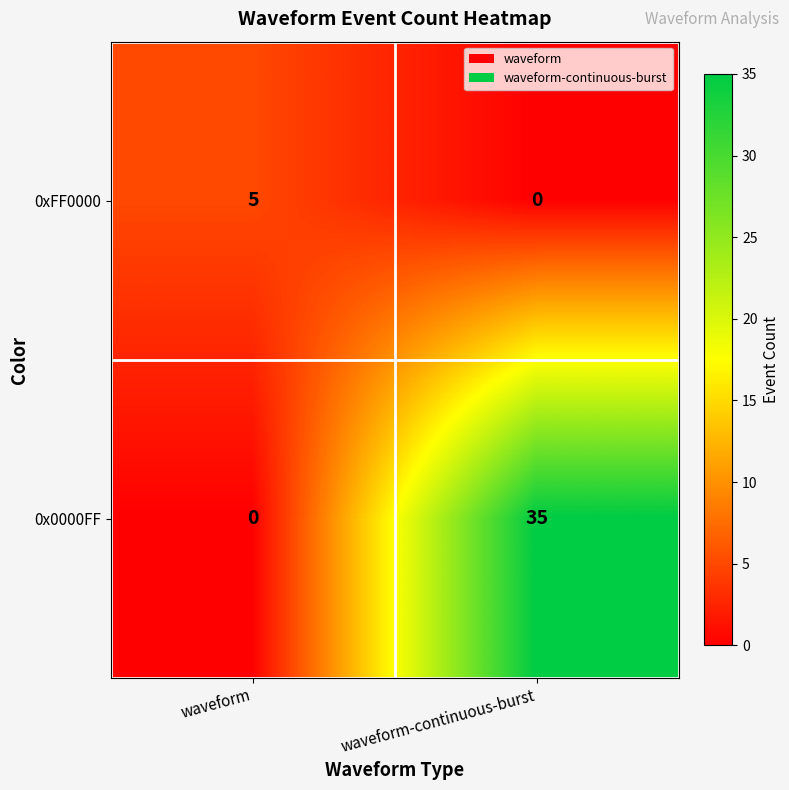

True or false: 0xFF0000 has a value of 5 at waveform.

True